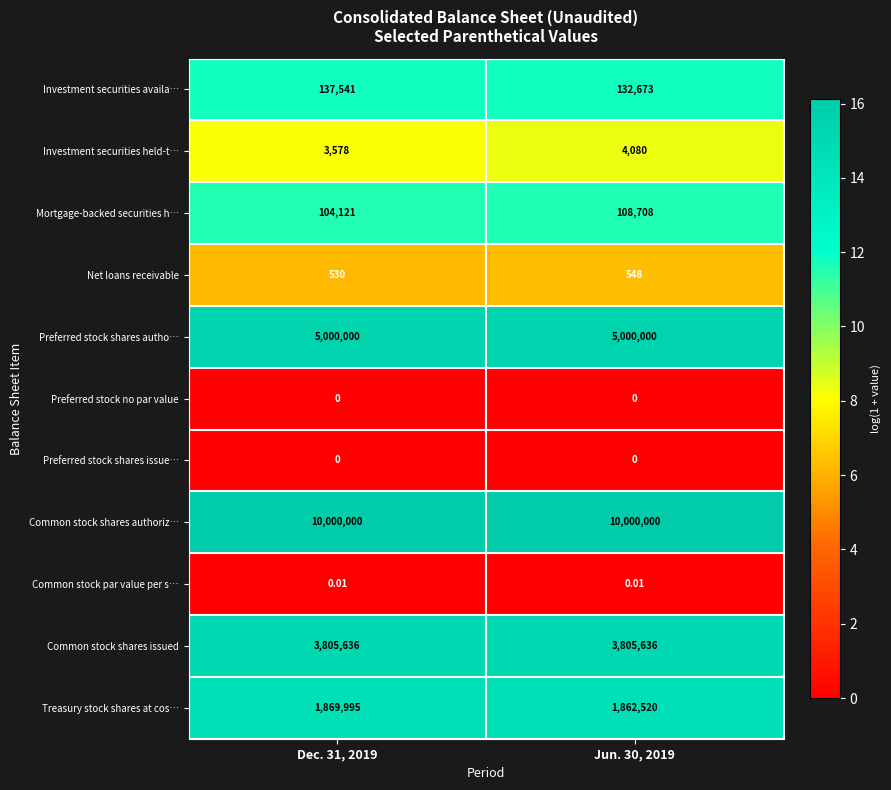

Which series has the largest range (max minus min)?

Treasury stock shares at cos…